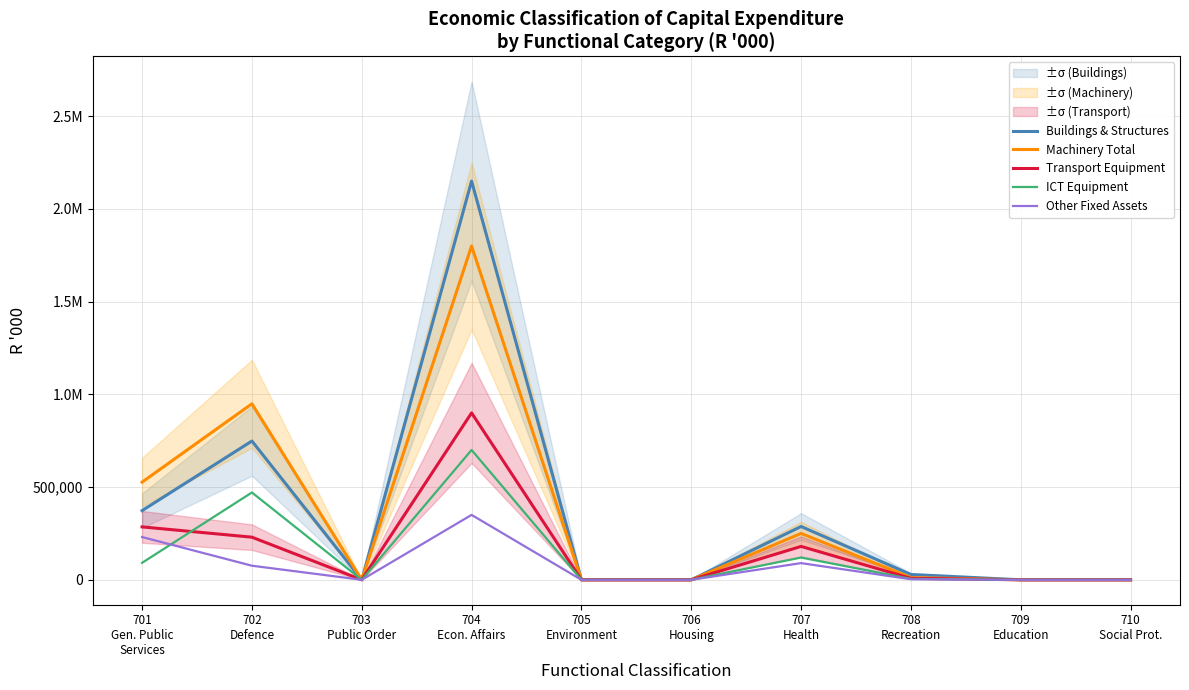

How many intersections are there between ICT Equipment and Other Fixed Assets?

1